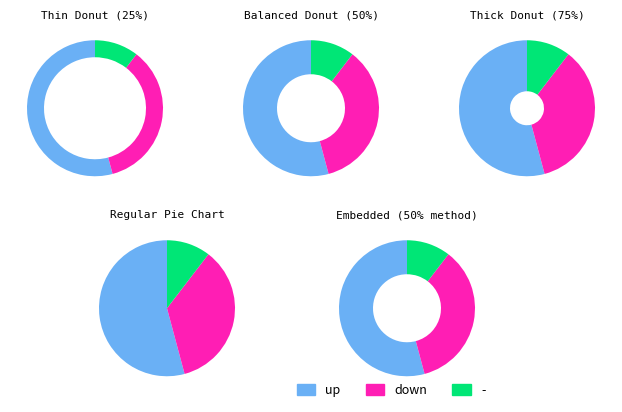

What is the ratio of the value at - to the value at down?

0.3